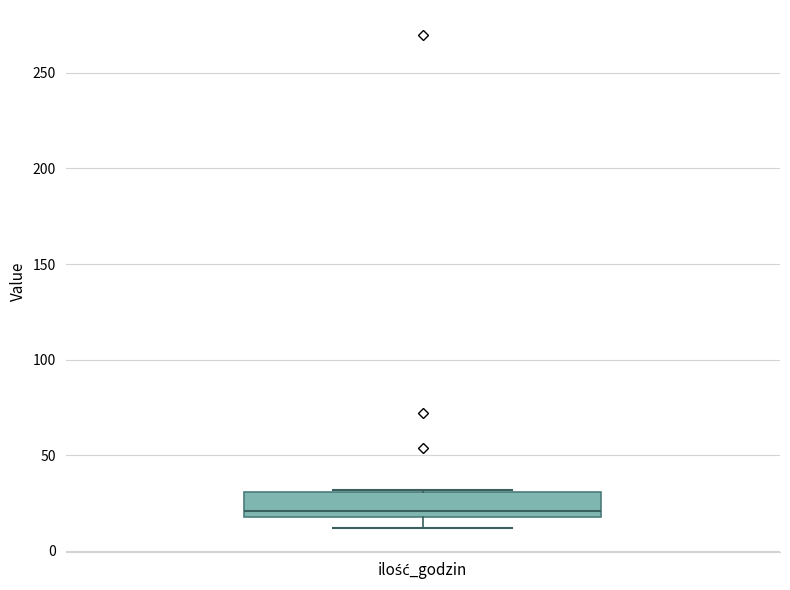

Read this box plot against the y-axis: the position of the median line, the range covered by the box, and the ends of both whiskers. The values are not printed on the chart, so give them approximately, as read against the axis.

median 20 (just above the box's lower edge), box 20 to 30, whiskers 10 to 30